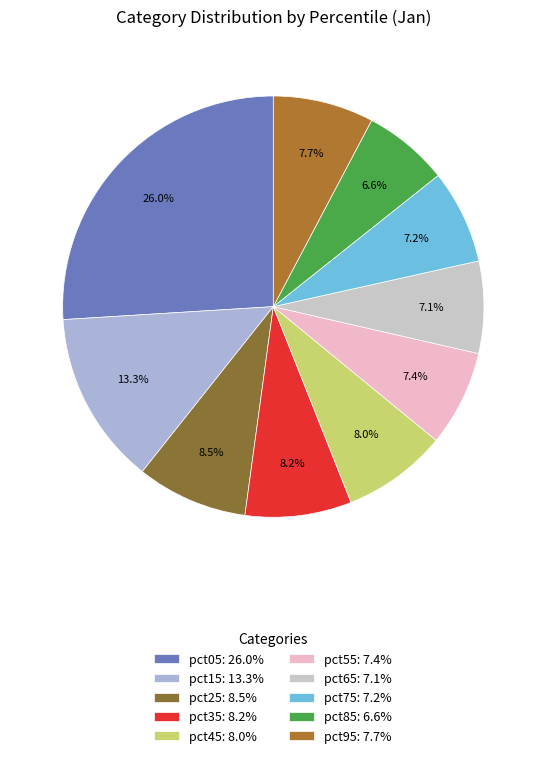

Is the sum of pct95 and pct25 greater than half?

No